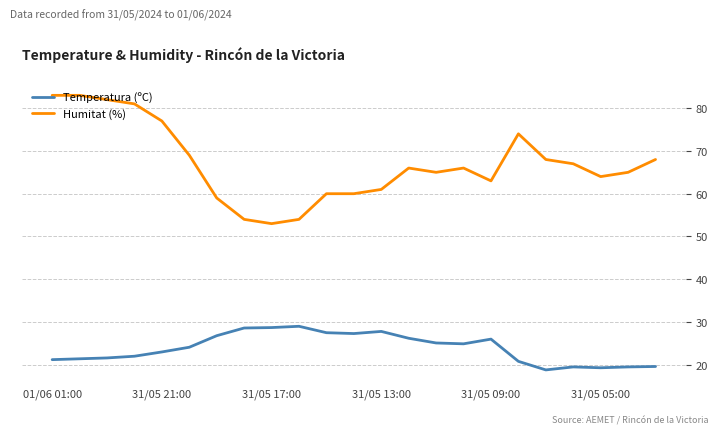

What is the minimum value for Temperatura (ºC)?

18.8